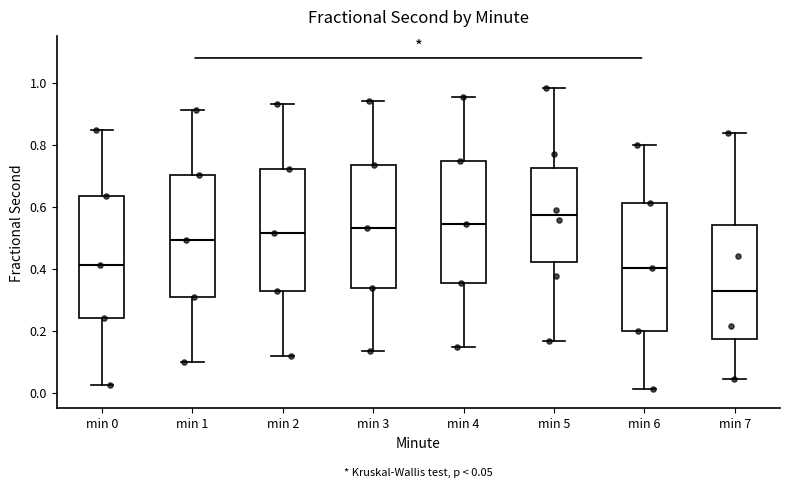

Which box has the highest median line?

min 5